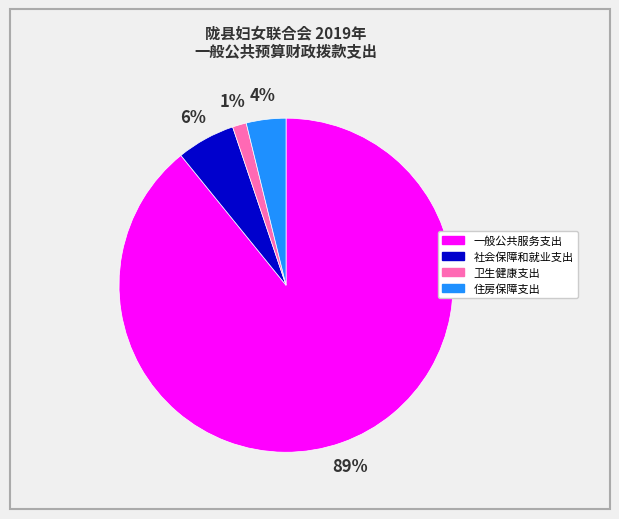

Is there a majority slice in this chart?

Yes